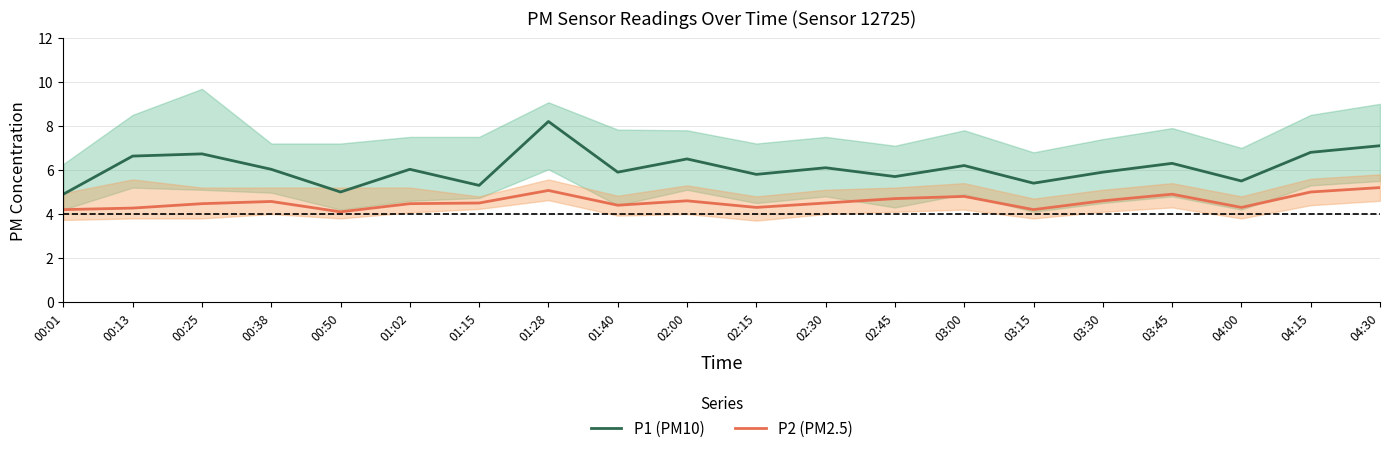

Rank the series by their average value, from highest to lowest.

P1 (PM10), P2 (PM2.5)